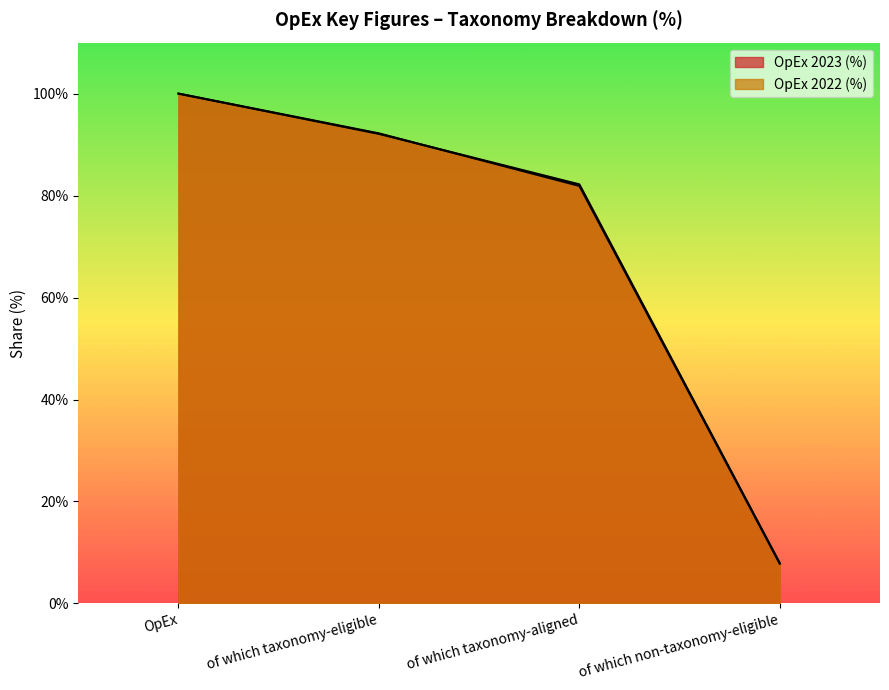

True or false: OpEx 2023 (%) has more than 0 interior local peaks.

False